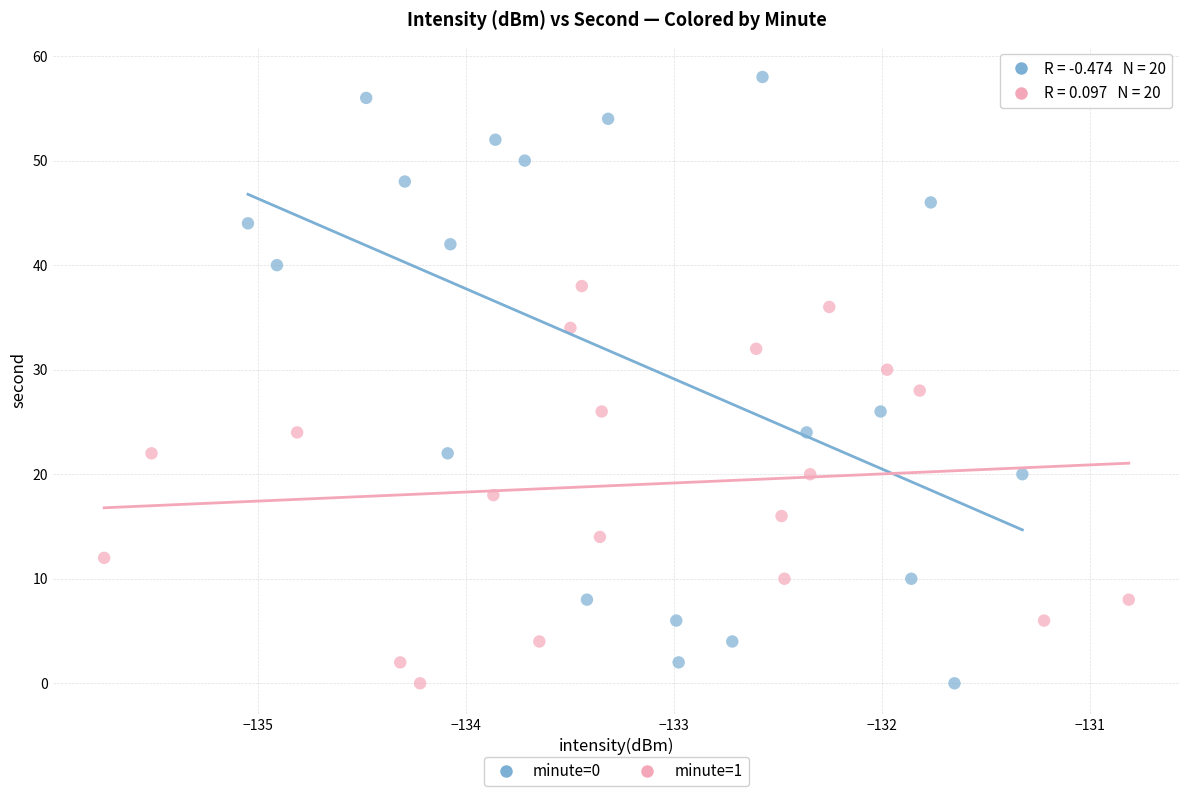

What are all the series names shown in the legend?

minute=0, minute=1